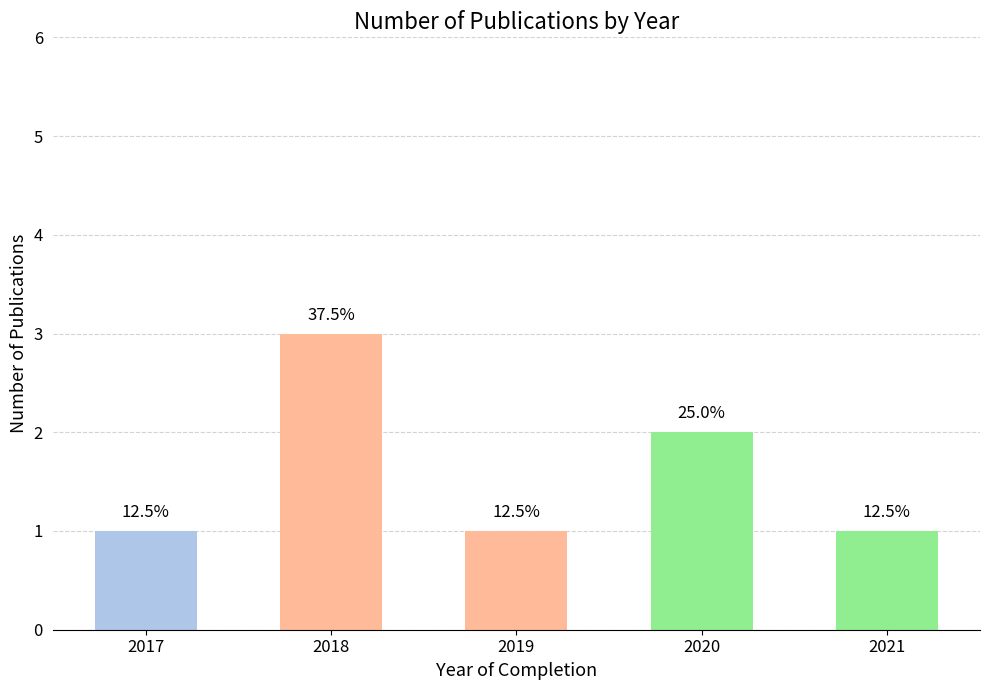

Does the chart contain any negative values?

No